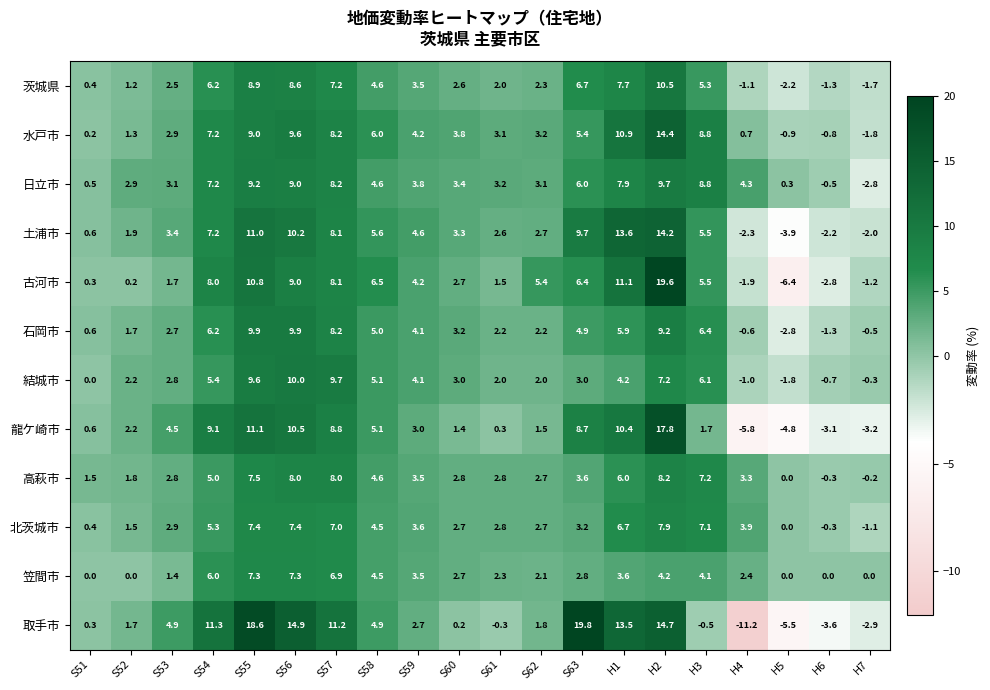

At S63, list the series in order from largest to smallest.

取手市, 土浦市, 龍ケ崎市, 茨城県, 古河市, 日立市, 水戸市, 石岡市, 高萩市, 北茨城市, 結城市, 笠間市